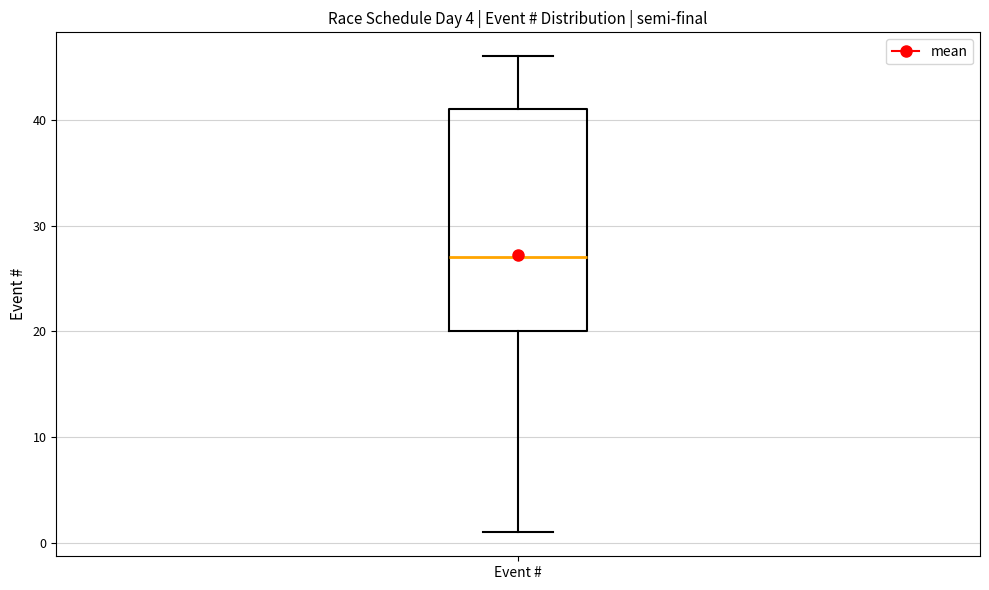

Where does the upper whisker of the box for Event # end on the y-axis? The values are not printed on the chart, so give them approximately, as read against the axis.

46